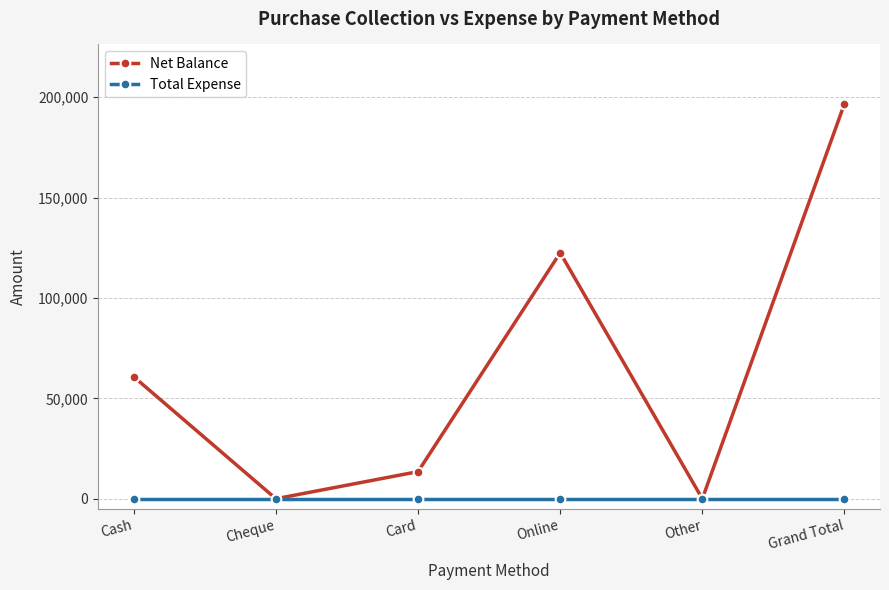

List the series in order of their peak value, highest first.

Net Balance, Total Expense